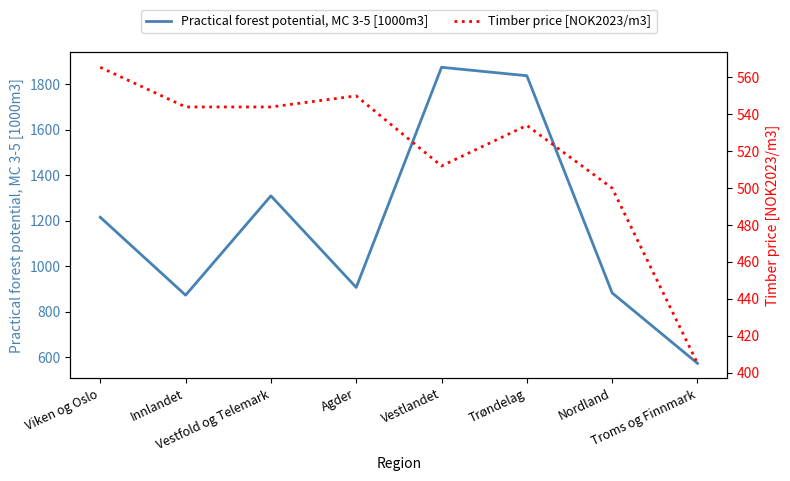

What are all the series names shown in the legend?

Practical forest potential, MC 3-5 [1000m3], Timber price [NOK2023/m3]